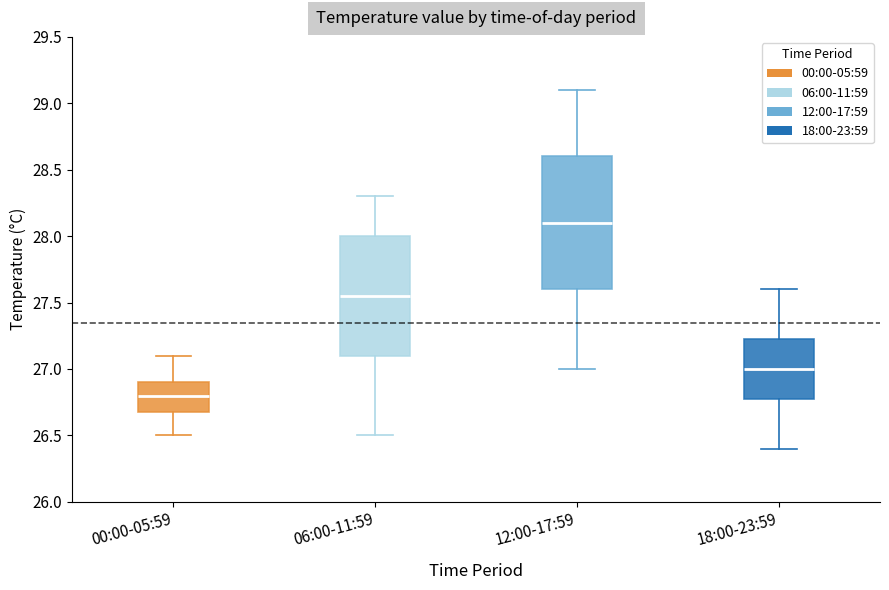

Reading left to right, transcribe this box plot: for each box, give where its median line is, the range the box spans, and where its two whiskers end, as read against the y-axis. The values are not printed on the chart, so give them approximately, as read against the axis.

00:00-05:59: median 26.80, box 26.70 to 26.90, whiskers 26.50 to 27.10
06:00-11:59: median 27.55, box 27.10 to 28.00, whiskers 26.50 to 28.30
12:00-17:59: median 28.10, box 27.60 to 28.60, whiskers 27.00 to 29.10
18:00-23:59: median 27.00, box 26.80 to 27.25, whiskers 26.40 to 27.60